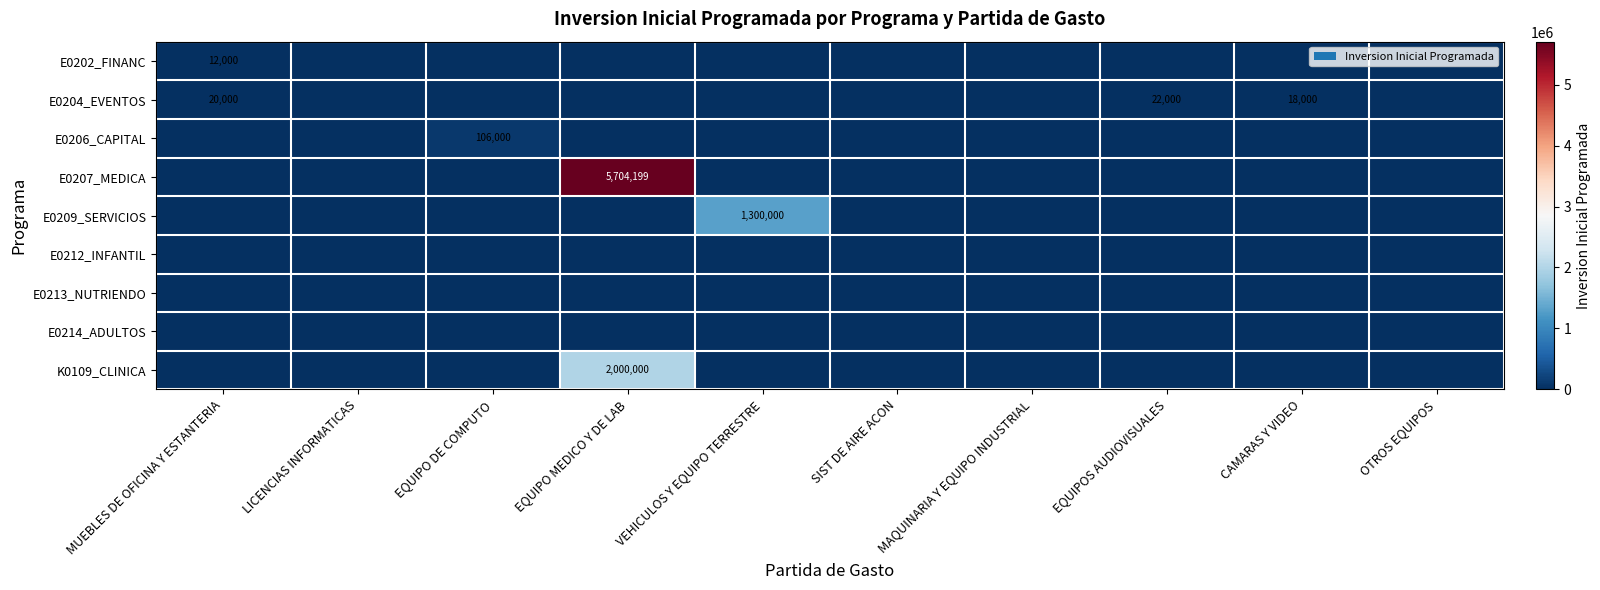

Count the number of data series in this chart.

9